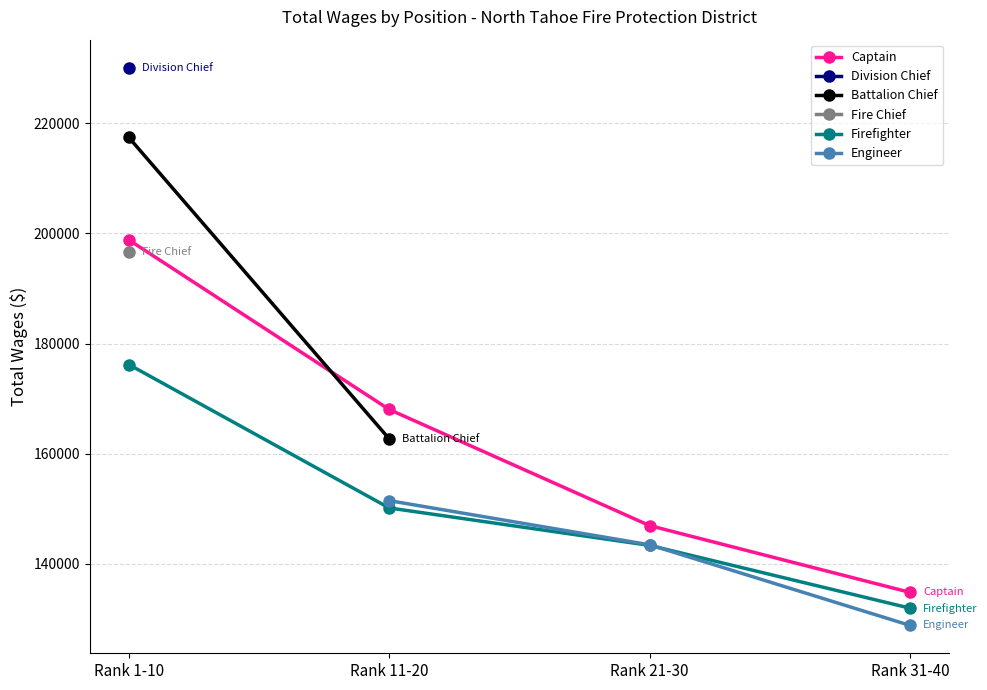

What position from the right is Rank 31-40?

1